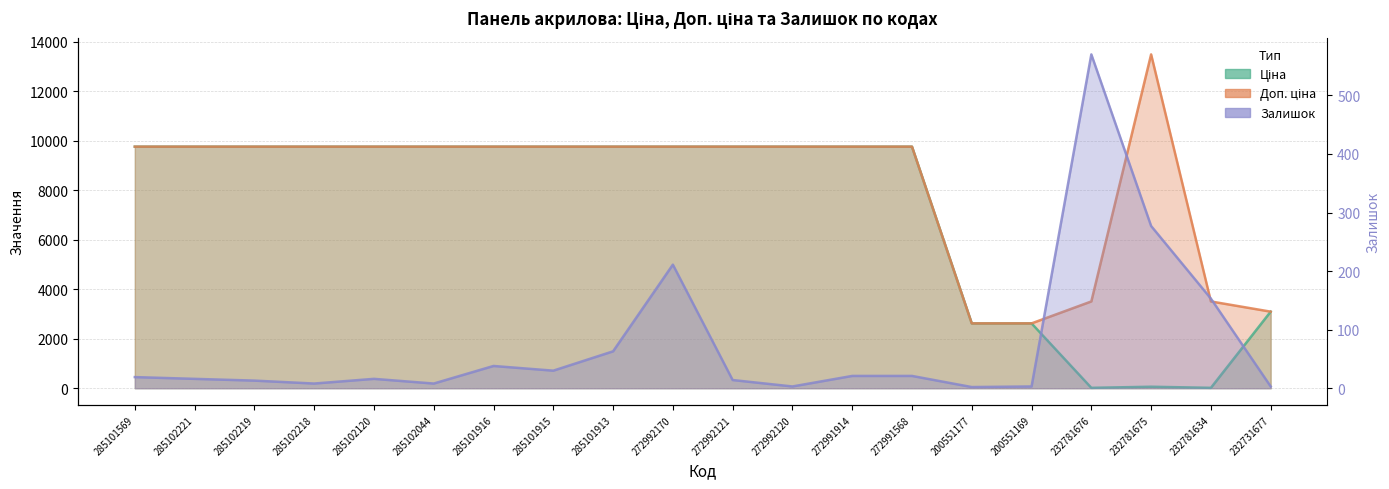

What is the difference between the maximum and second lowest values in the Залишок series?

567.0